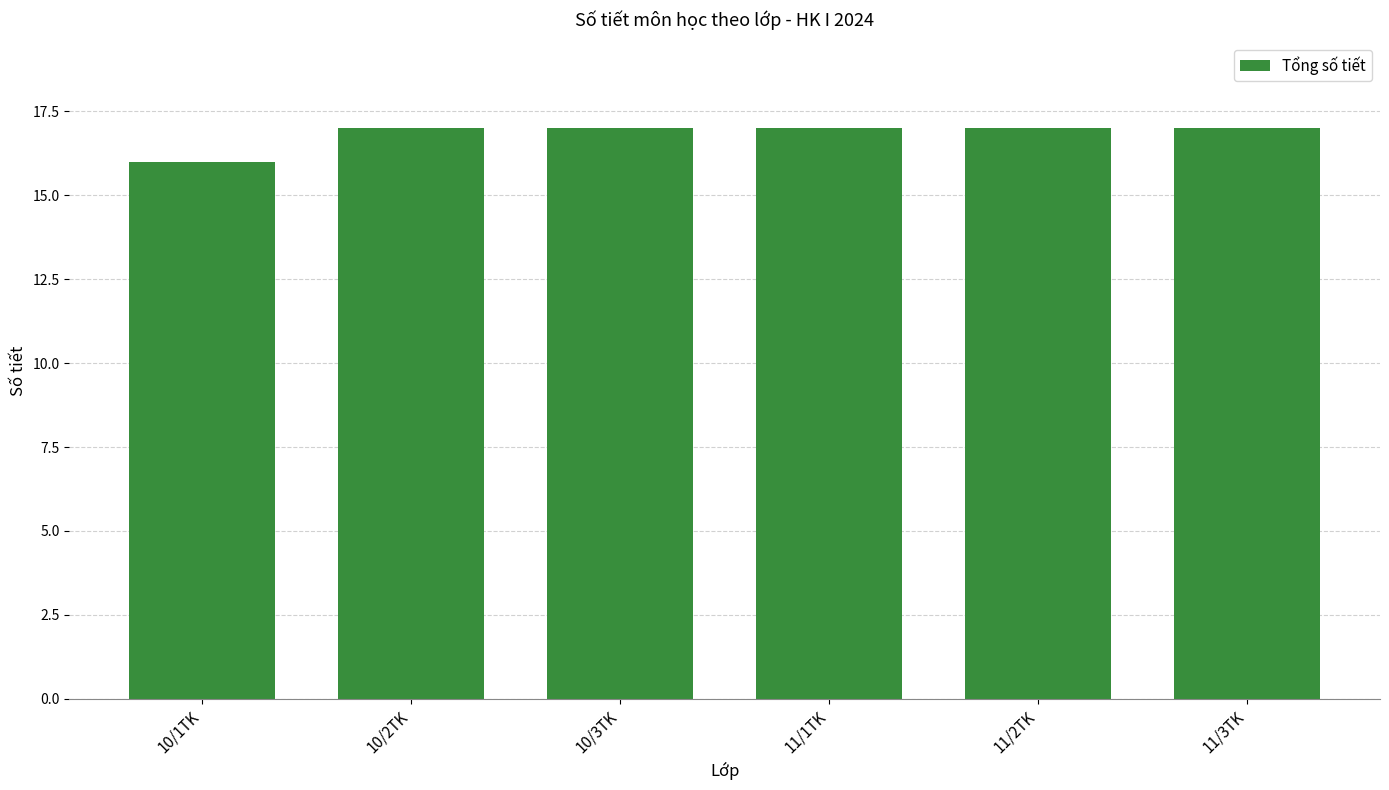

Which category has the lowest value across all series?

10/1TK